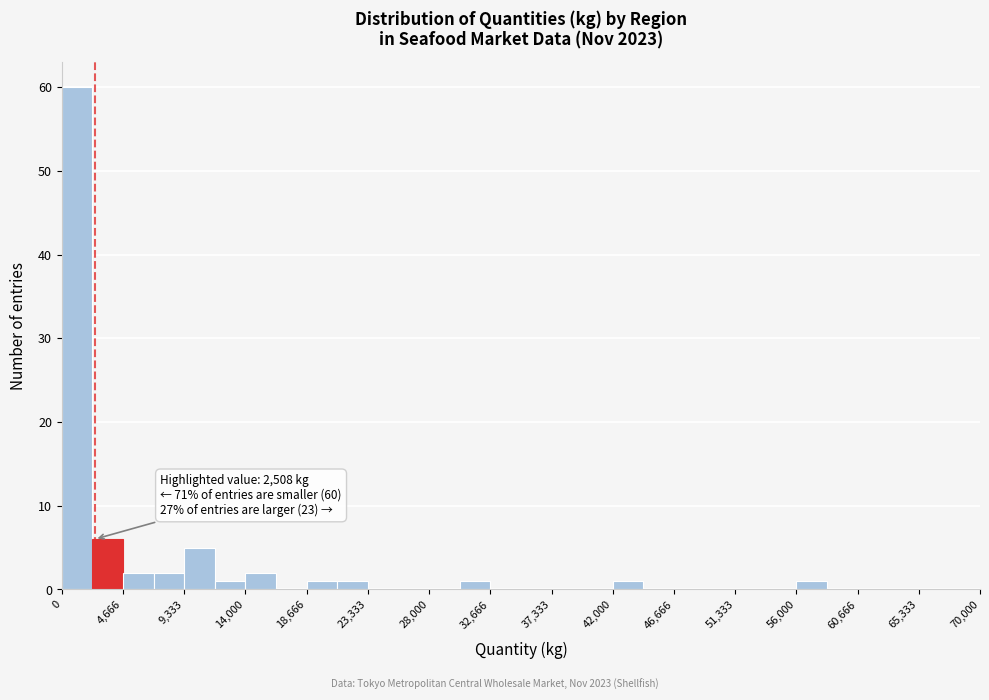

Over which range of the x-axis is the bar tallest?

0 to 2500